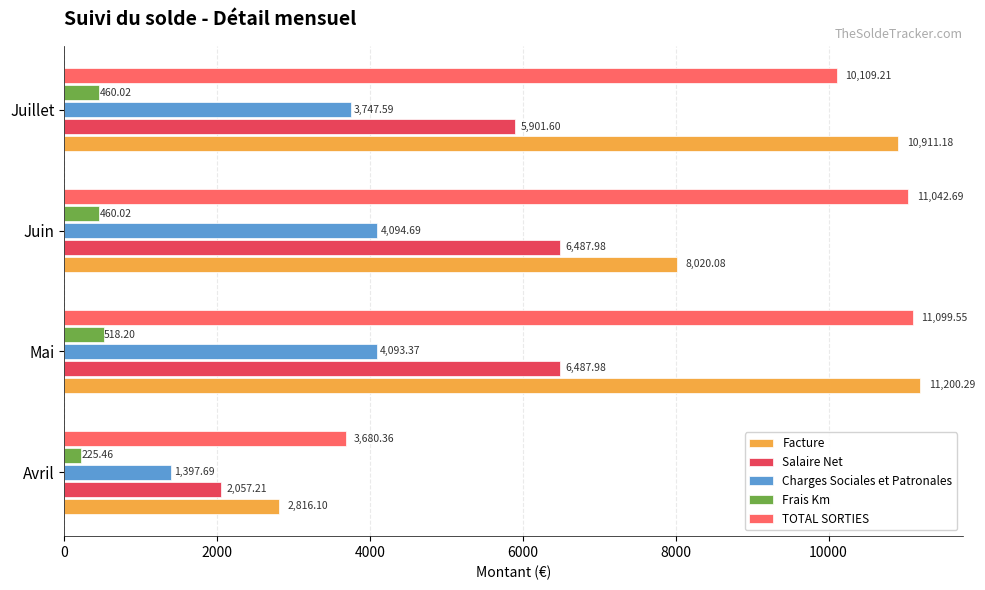

What is the difference between the Facture values at Avril and Mai?

8384.2